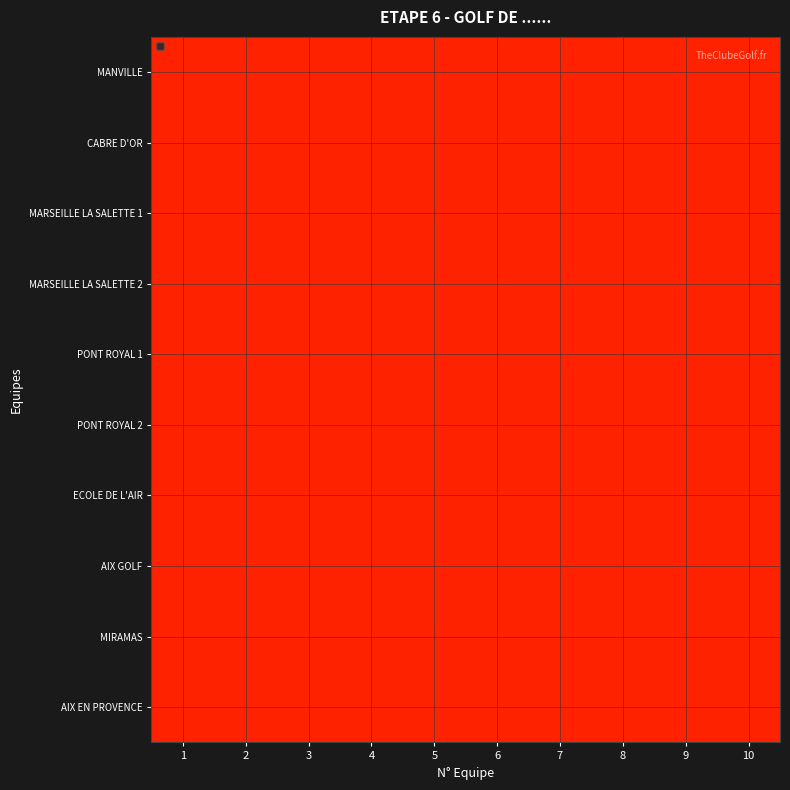

List the series in order of their peak value, highest first.

ECOLE DE L'AIR, CABRE D'OR, PONT ROYAL 2, MARSEILLE LA SALETTE 2, MANVILLE, PONT ROYAL 1, MIRAMAS, AIX GOLF, MARSEILLE LA SALETTE 1, AIX EN PROVENCE